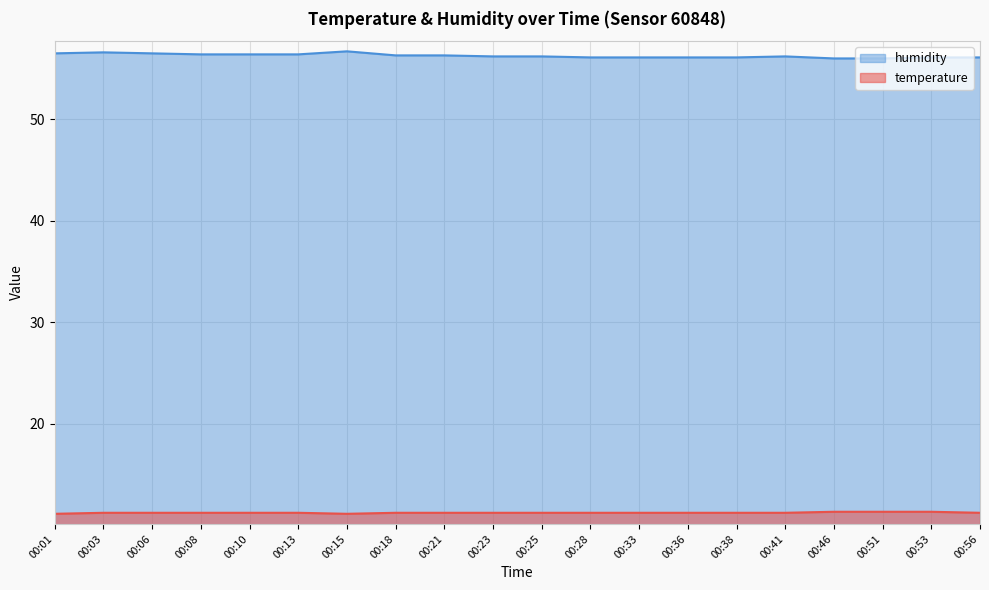

What is the total value across all series at 00:56?

67.3